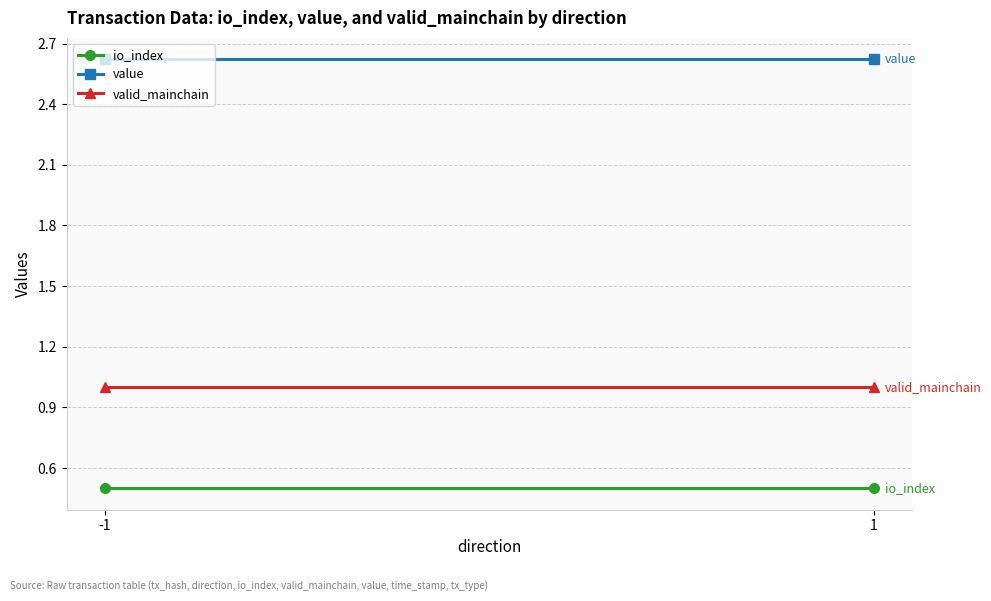

True or false: valid_mainchain has a value of 0.4 at 1.

False